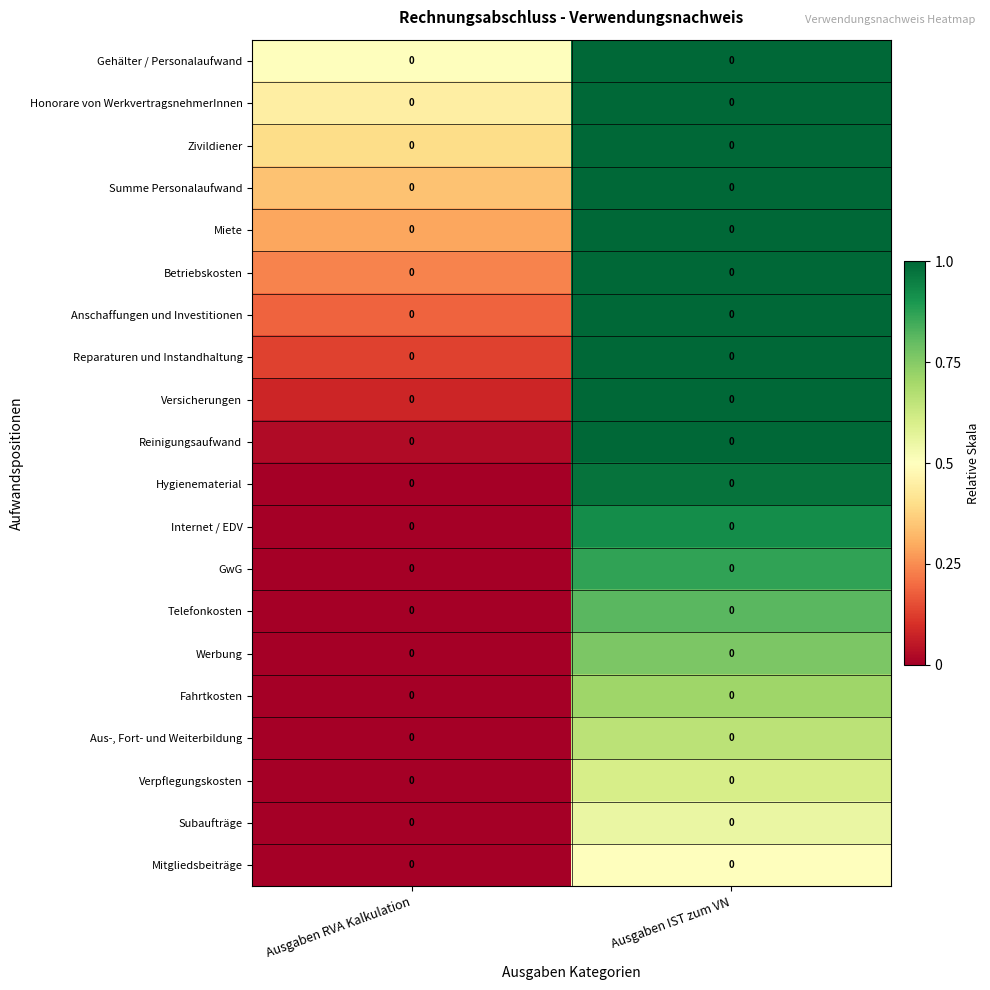

How many series are shown in this chart?

20